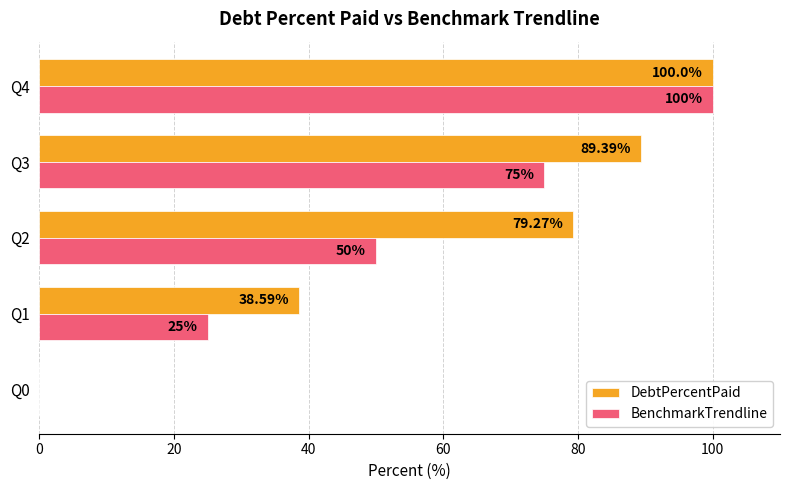

At which category is the sum across all series the highest?

Q4